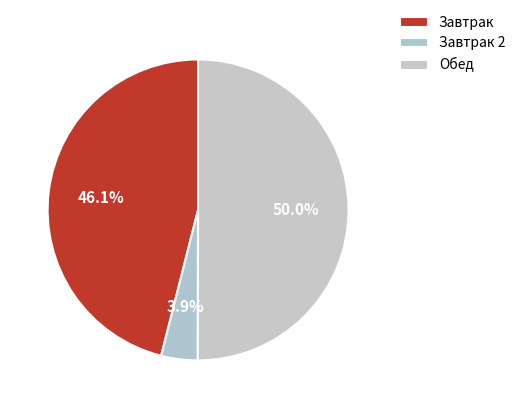

How many segments does this pie chart have?

3